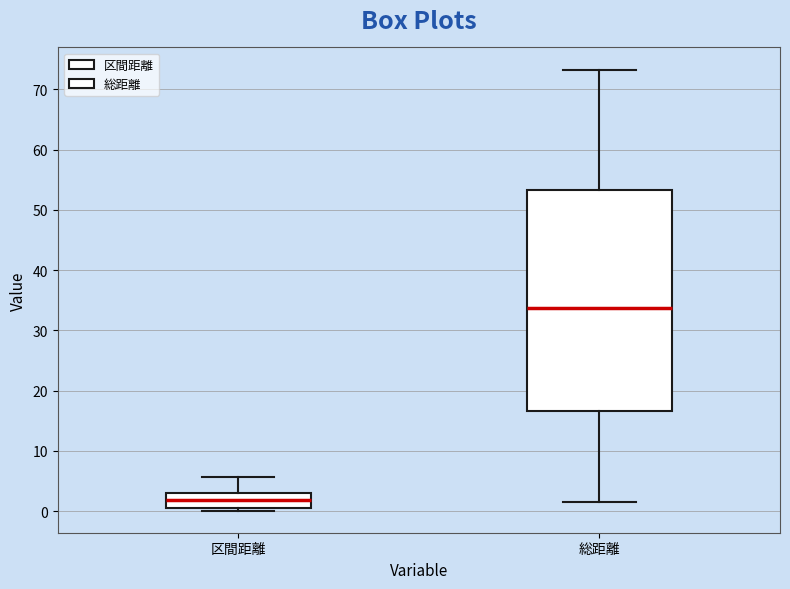

Comparing the boxes themselves (not the whiskers), which one is the tallest?

総距離